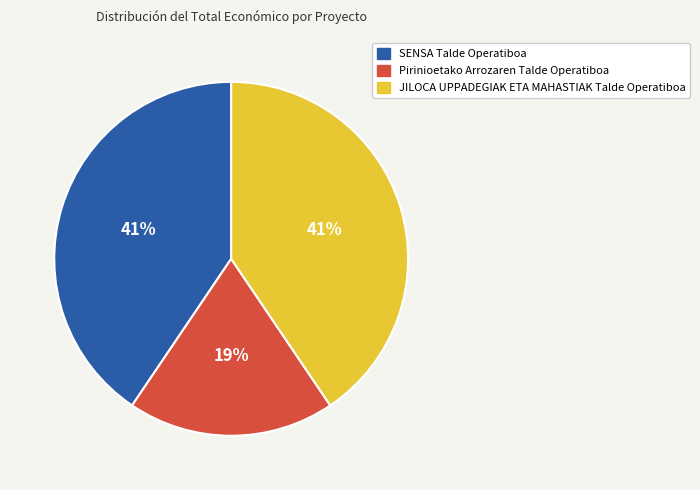

What is the smallest slice in the pie chart?

Pirinioetako Arrozaren Talde Operatiboa